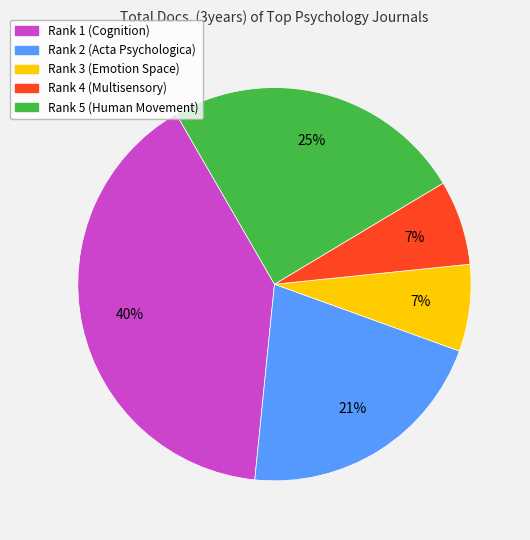

How many slices are in this pie chart?

5